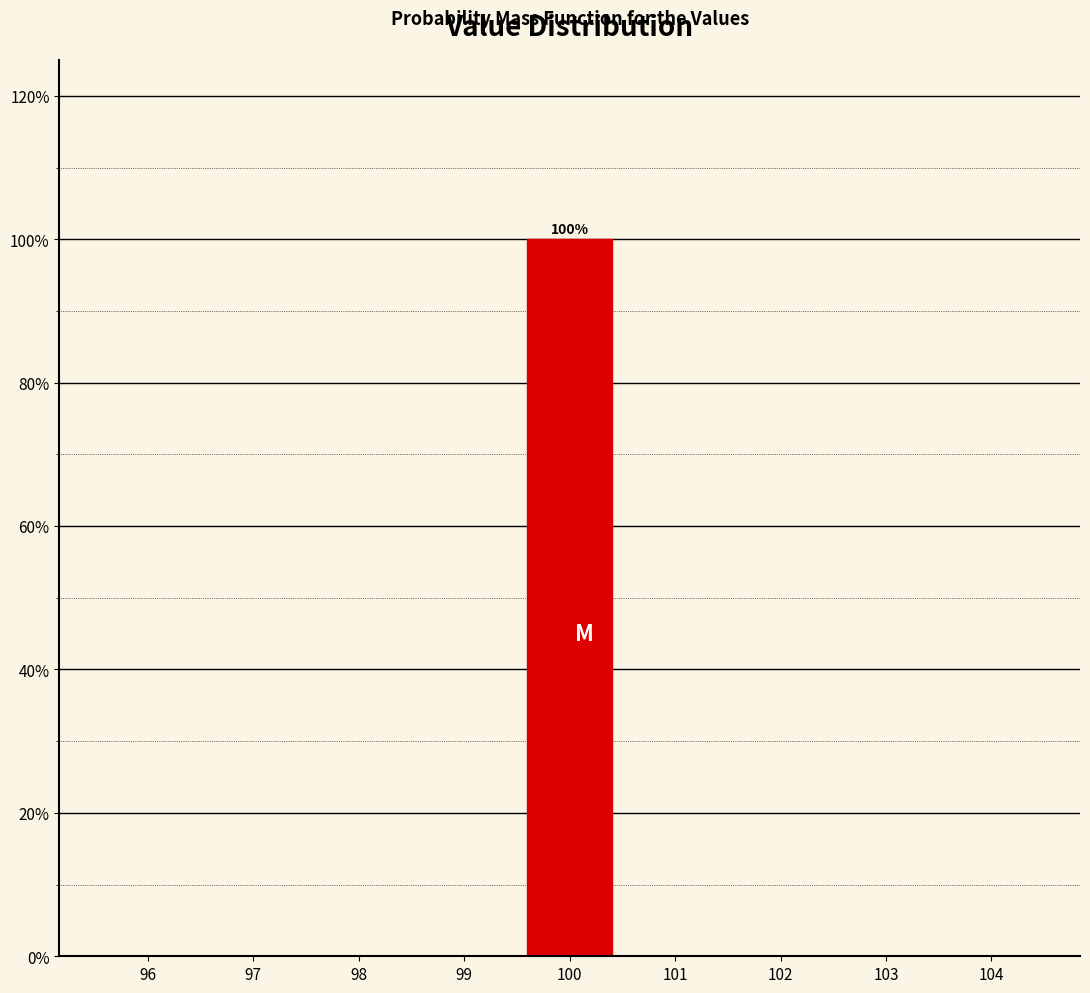

Which range on the x-axis has the tallest bar?

99.5 to 100.5